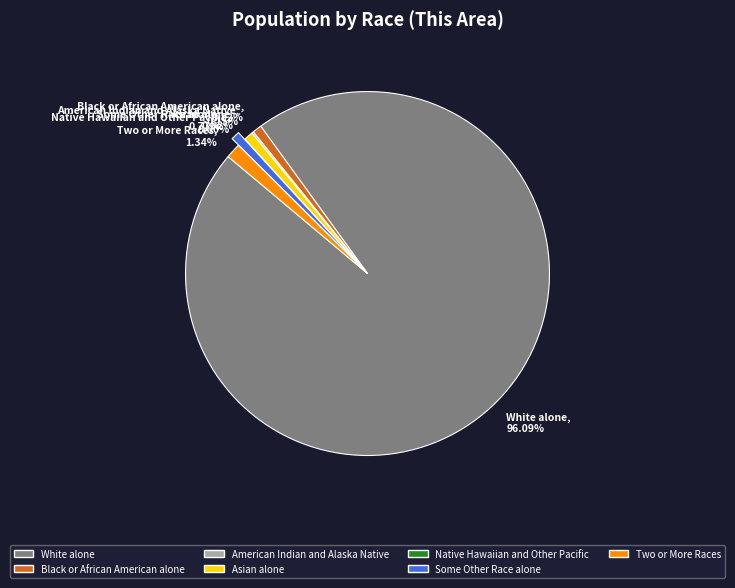

To the nearest percent, what percentage of the pie is Some Other Race alone?

1%